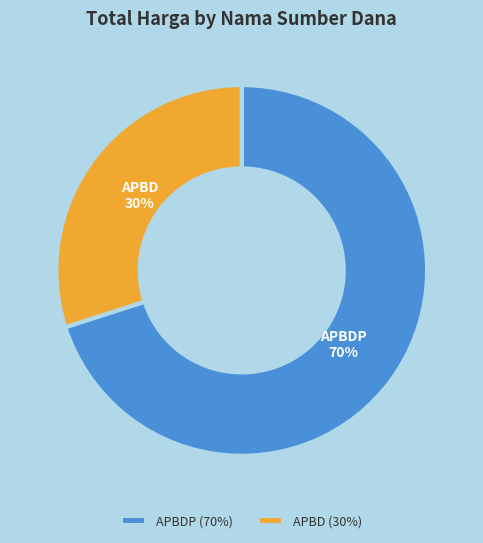

Is the sum of APBD and APBDP greater than half?

Yes